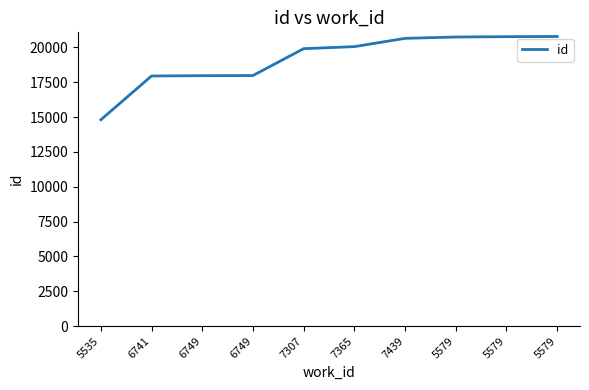

How many lines are shown in the chart?

1